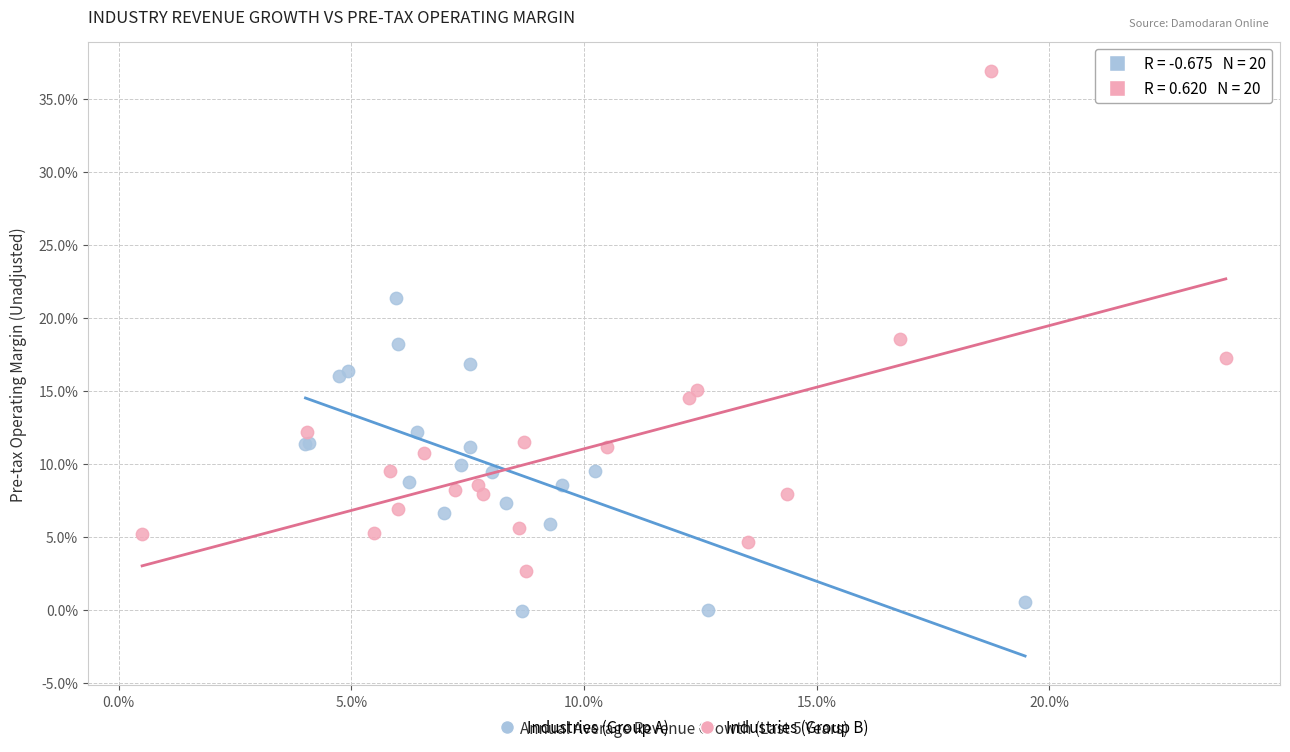

Which series reaches the maximum Y coordinate?

Industries (Group B)